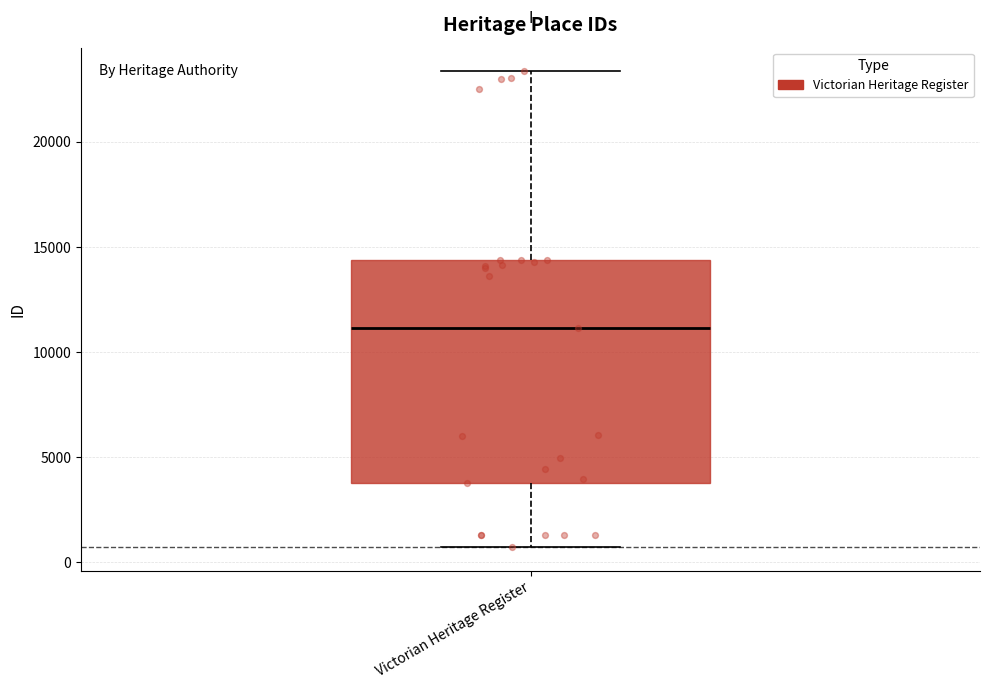

Transcribe this box plot: give where the median line is, the range the box spans, and where the two whiskers end, as read against the y-axis. The values are not printed on the chart, so give them approximately, as read against the axis.

median 11000, box 3500 to 14500, whiskers 500 to 23500